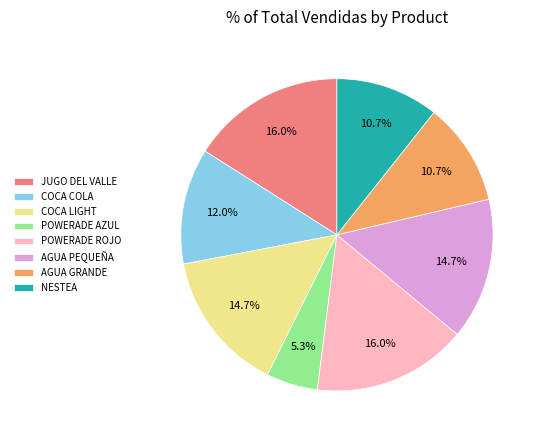

True or false: COCA COLA accounts for 12% of the total.

True